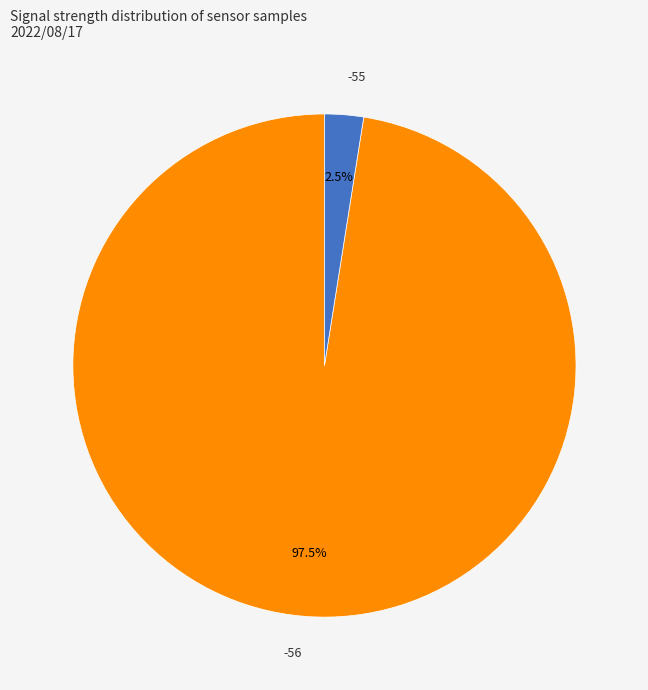

To the nearest percent, what is the average slice percentage?

50%